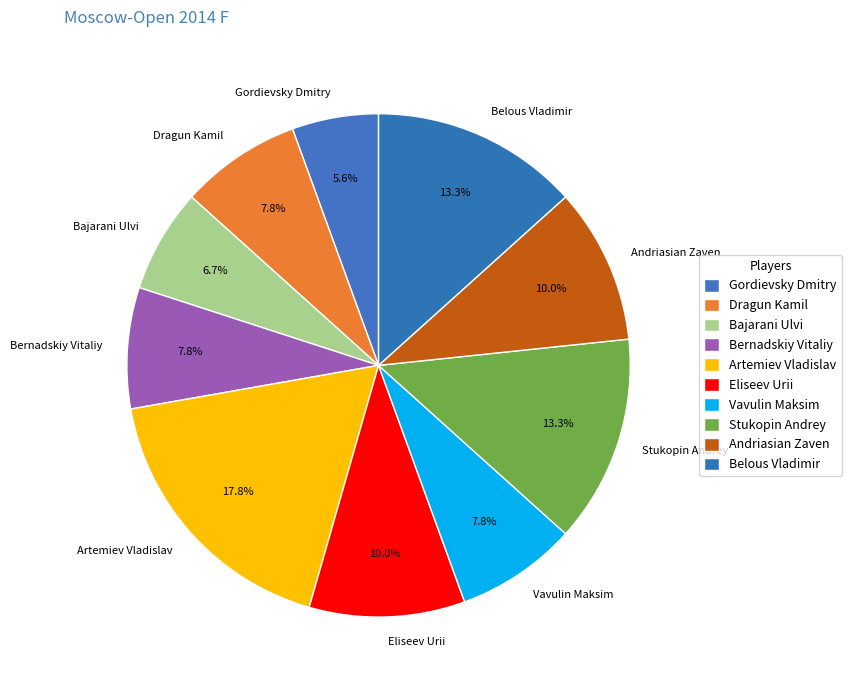

Which slice is the largest?

Artemiev Vladislav